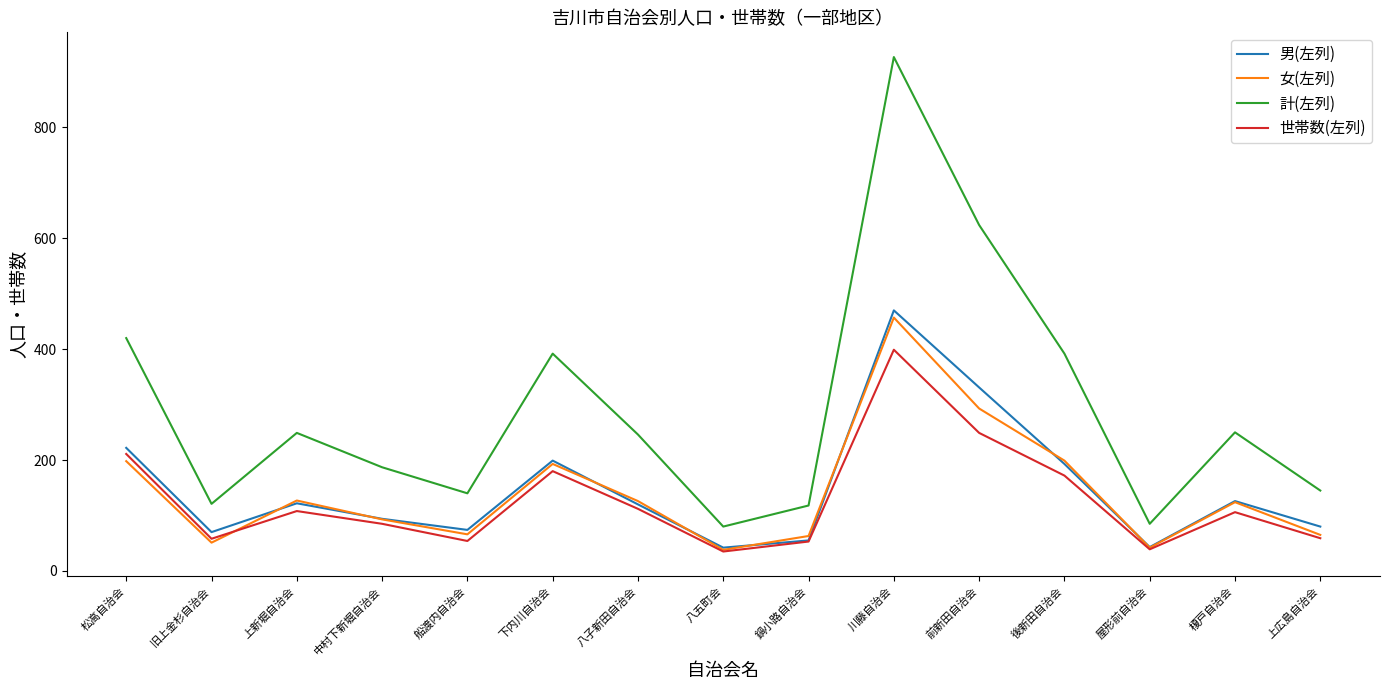

What is the spread (max minus min) of values at 後新田自治会?

220